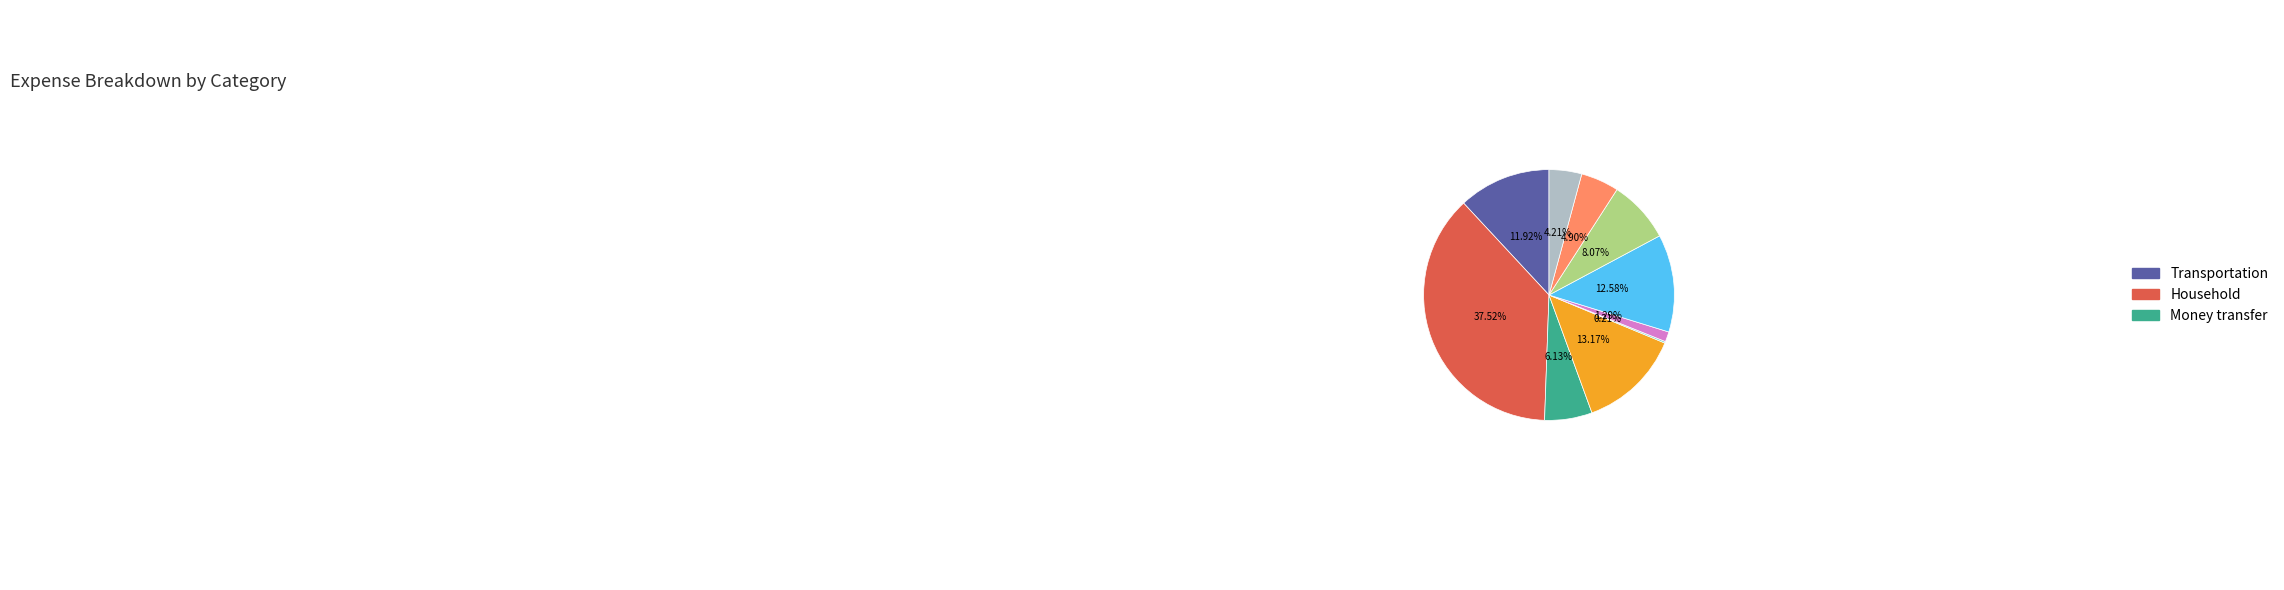

Does any single category account for the majority?

No